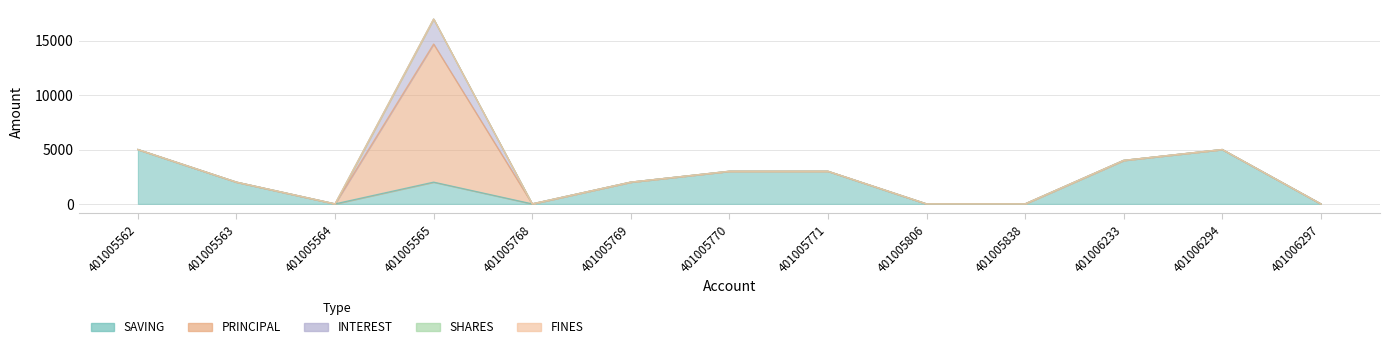

Reading left to right, what are all the values shown in this chart?

SAVING: 401005562=5000	401005563=2000	401005564=0	401005565=2000	401005768=0	401005769=2000	401005770=3000	401005771=3000	401005806=0	401005838=0	401006233=4000	401006294=5000	401006297=0
PRINCIPAL: 401005562=0	401005563=0	401005564=0	401005565=12700	401005768=0	401005769=0	401005770=0	401005771=0	401005806=0	401005838=0	401006233=0	401006294=0	401006297=0
INTEREST: 401005562=0	401005563=0	401005564=0	401005565=2300	401005768=0	401005769=0	401005770=0	401005771=0	401005806=0	401005838=0	401006233=0	401006294=0	401006297=0
SHARES: 401005562=0	401005563=0	401005564=0	401005565=0	401005768=0	401005769=0	401005770=0	401005771=0	401005806=0	401005838=0	401006233=0	401006294=1	401006297=0
FINES: 401005562=0	401005563=0	401005564=0	401005565=0	401005768=0	401005769=0	401005770=0	401005771=0	401005806=0	401005838=0	401006233=0	401006294=0	401006297=0